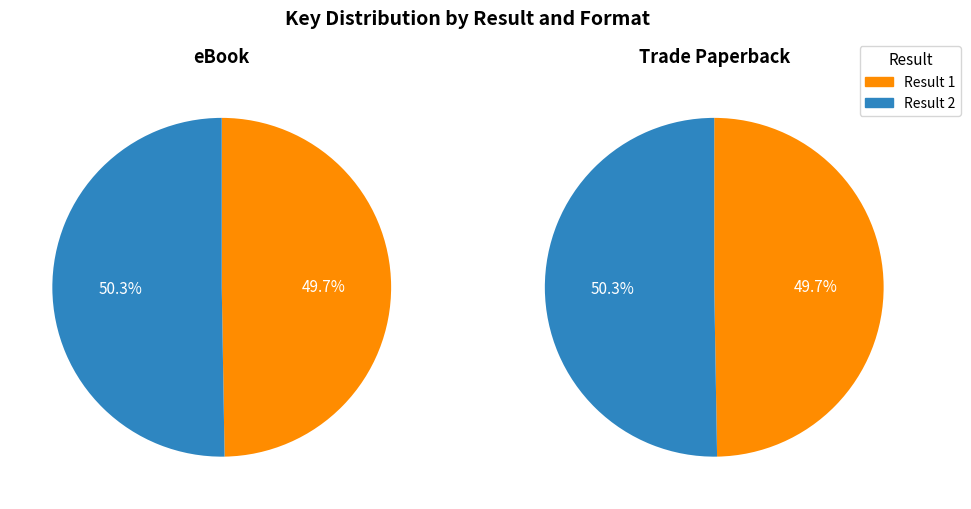

True or false: Result 1 (eBook) accounts for 50% of the total.

True